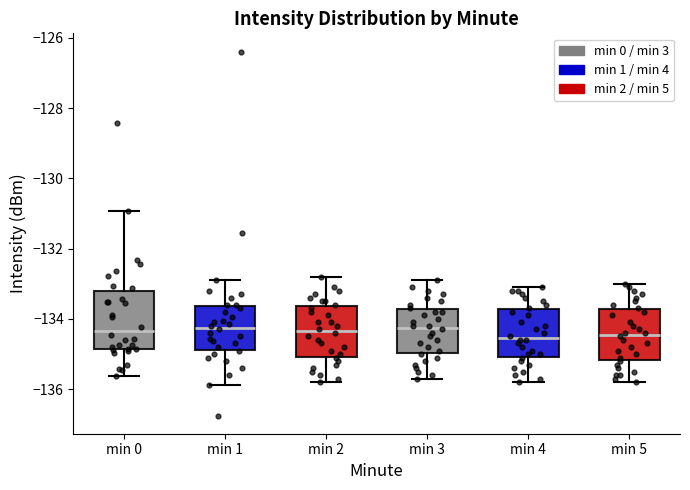

Reading left to right, read every box against the y-axis: the position of its median line, the range the box covers, and the ends of its whiskers. The values are not printed on the chart, so give them approximately, as read against the axis.

min 0: median -134.4, box -134.8 to -133.2, whiskers -135.6 to -131.0
min 1: median -134.2, box -134.8 to -133.6, whiskers -135.8 to -132.8
min 2: median -134.4, box -135.0 to -133.6, whiskers -135.8 to -132.8
min 3: median -134.2, box -135.0 to -133.8, whiskers -135.6 to -132.8
min 4: median -134.6, box -135.0 to -133.8, whiskers -135.8 to -133.0
min 5: median -134.4, box -135.2 to -133.8, whiskers -135.8 to -133.0